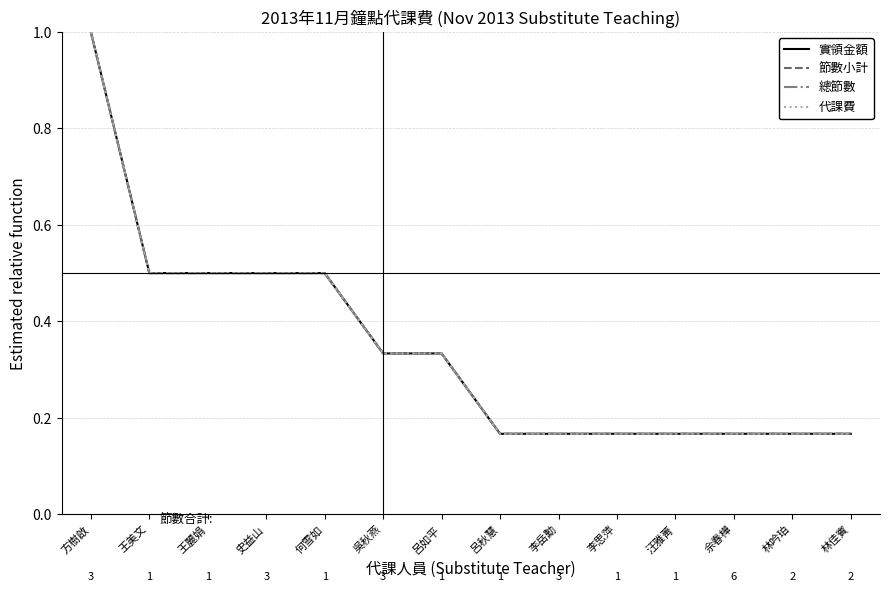

What is the minimum value shown in the chart?

0.2